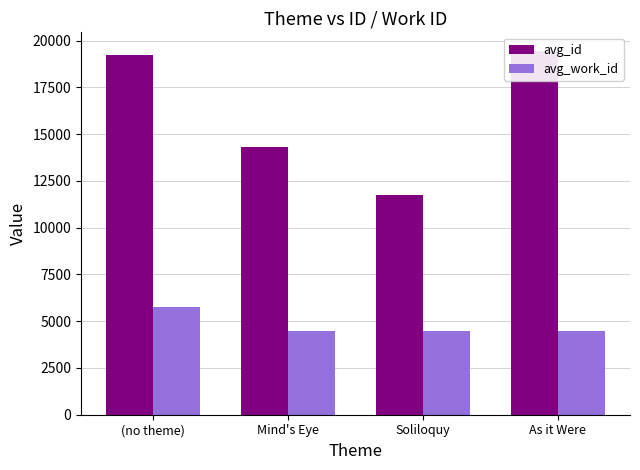

What is the sum of all avg_id values?

64720.7